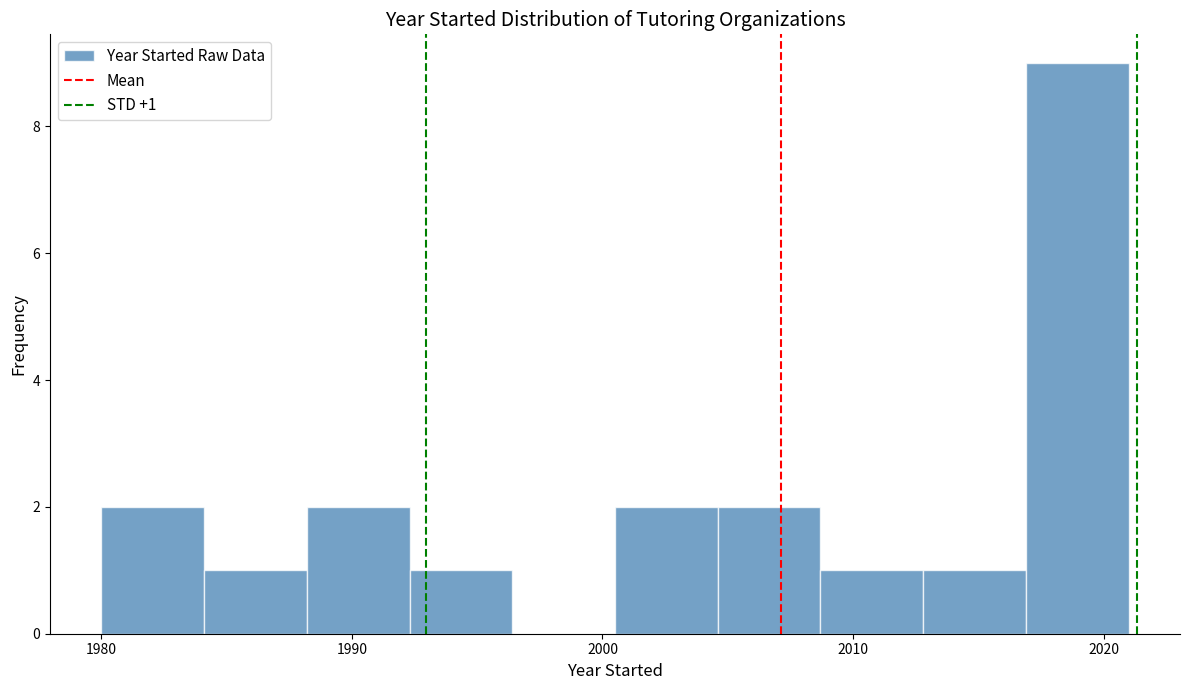

Which range on the x-axis has the tallest bar?

2016.9 to 2021.0